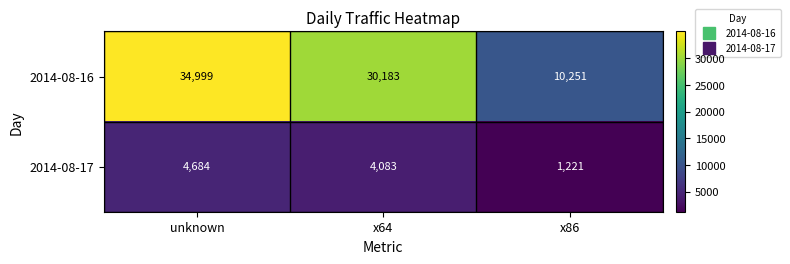

How many categories are shown in the chart?

3